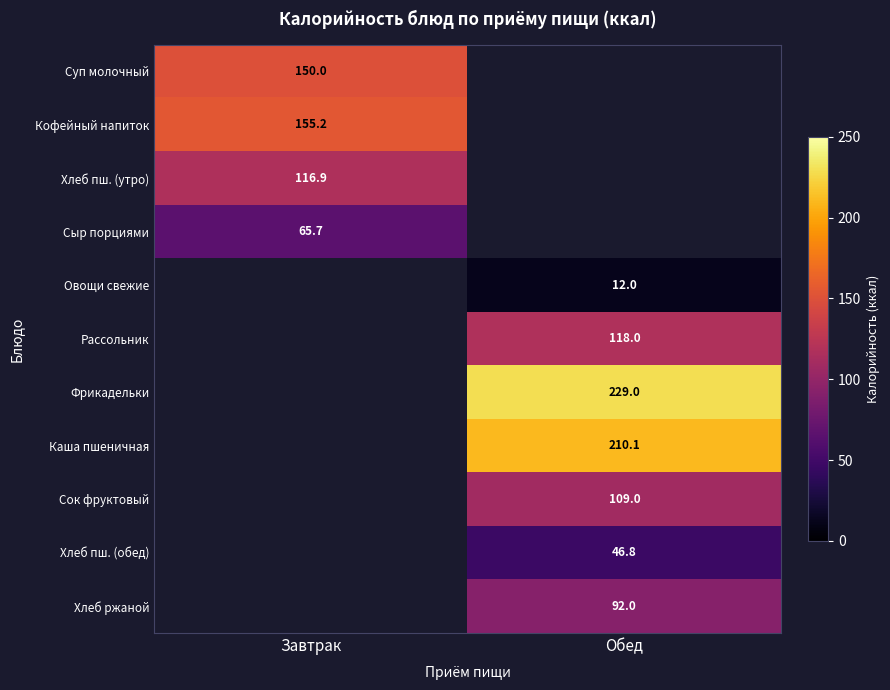

What is the greatest value displayed?

229.0